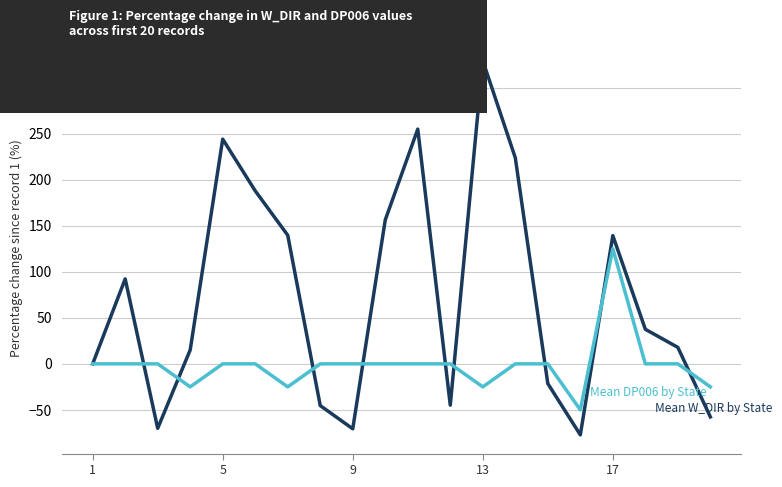

What is the label of the 20th point from the right?

1